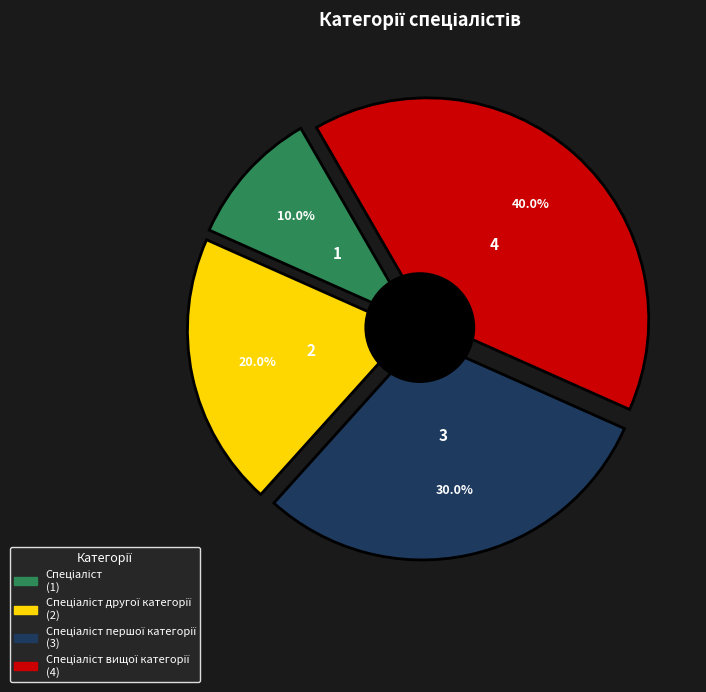

The Спеціаліст slice represents 5% of the pie. True or false?

False